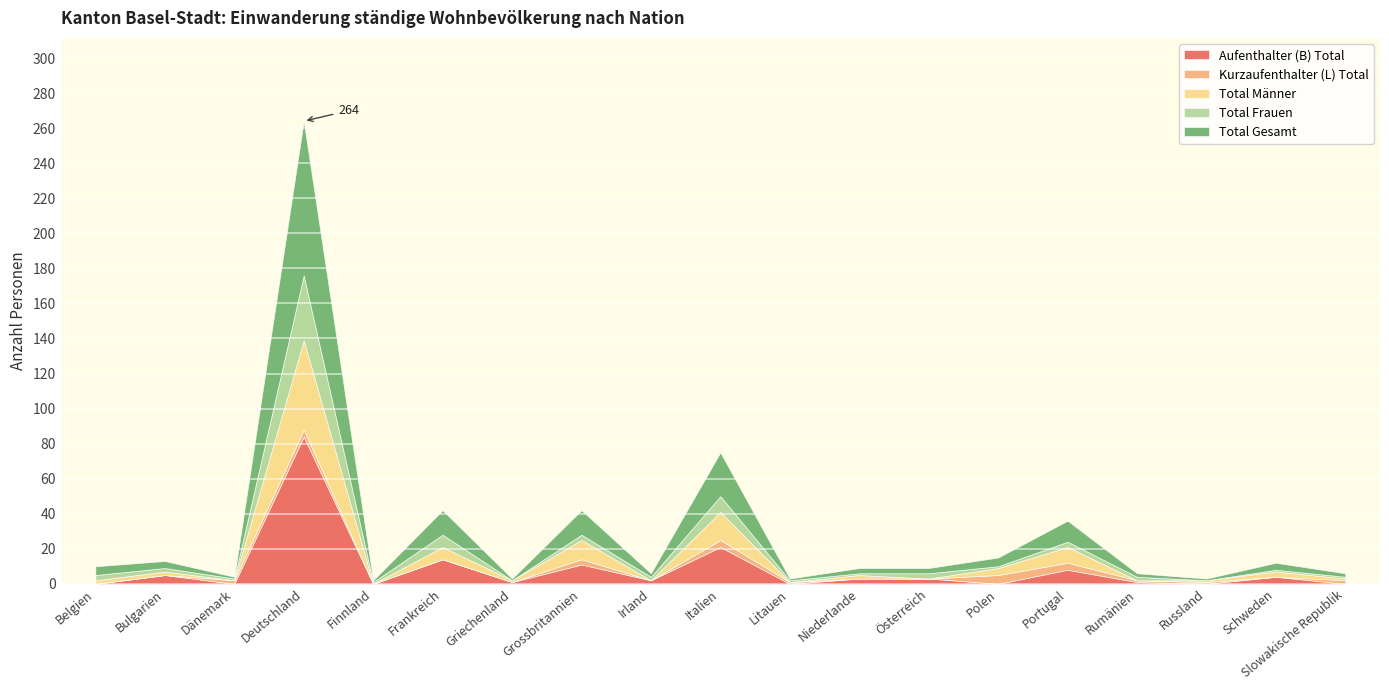

What is the difference between the Kurzaufenthalter (L) Total values at Italien and Griechenland?

4